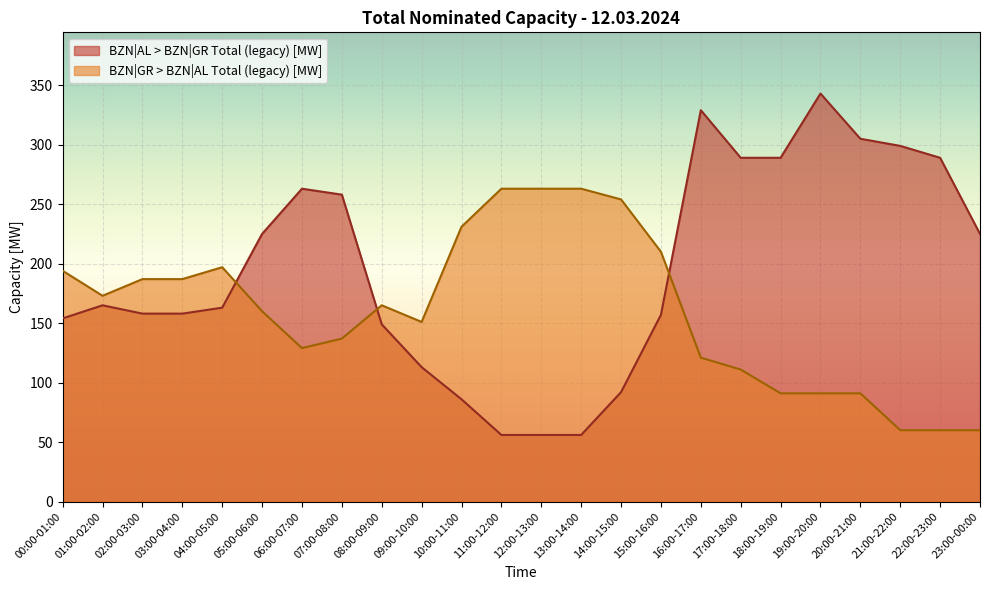

Where does the BZN|GR > BZN|AL Total (legacy) [MW] series first go above 165?

00:00-01:00